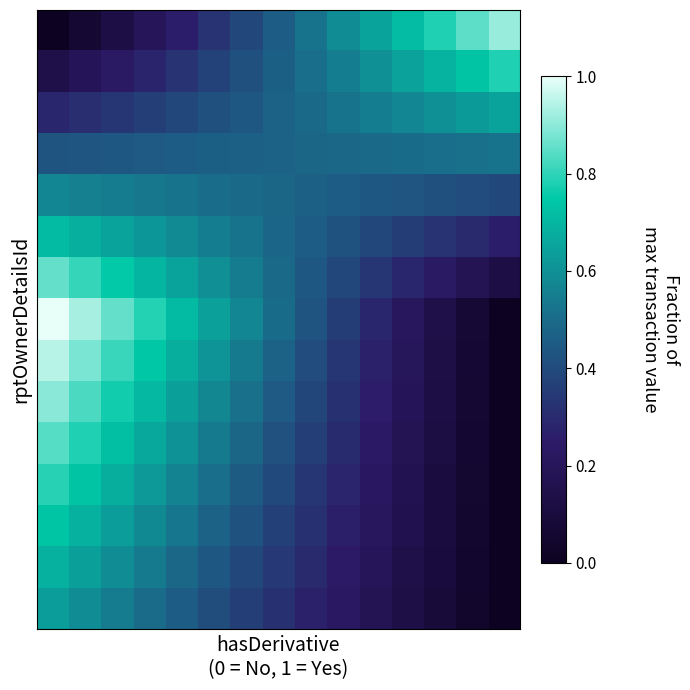

At how many categories does at least one series exceed 0?

15